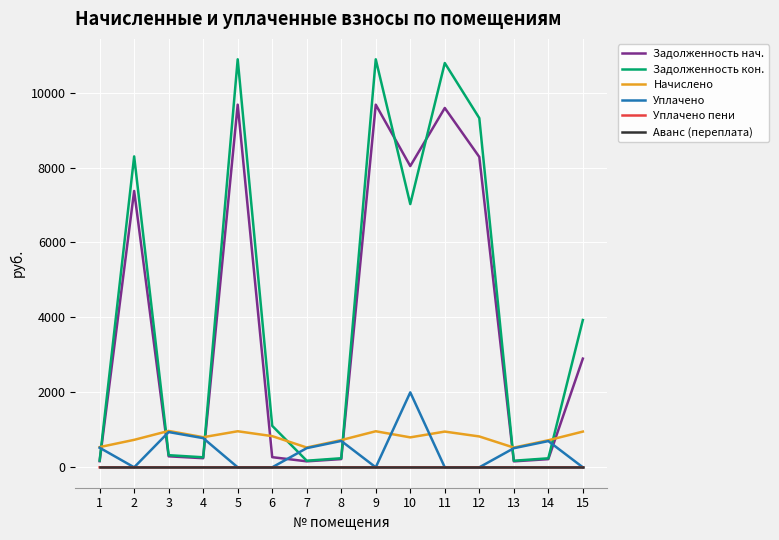

Which series has the widest spread of values?

Задолженность кон.